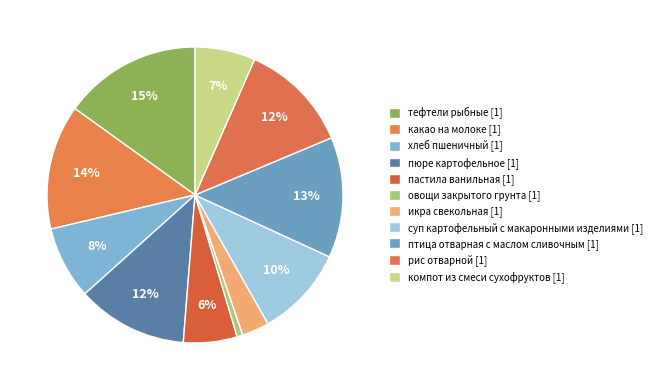

How many segments does this pie chart have?

11